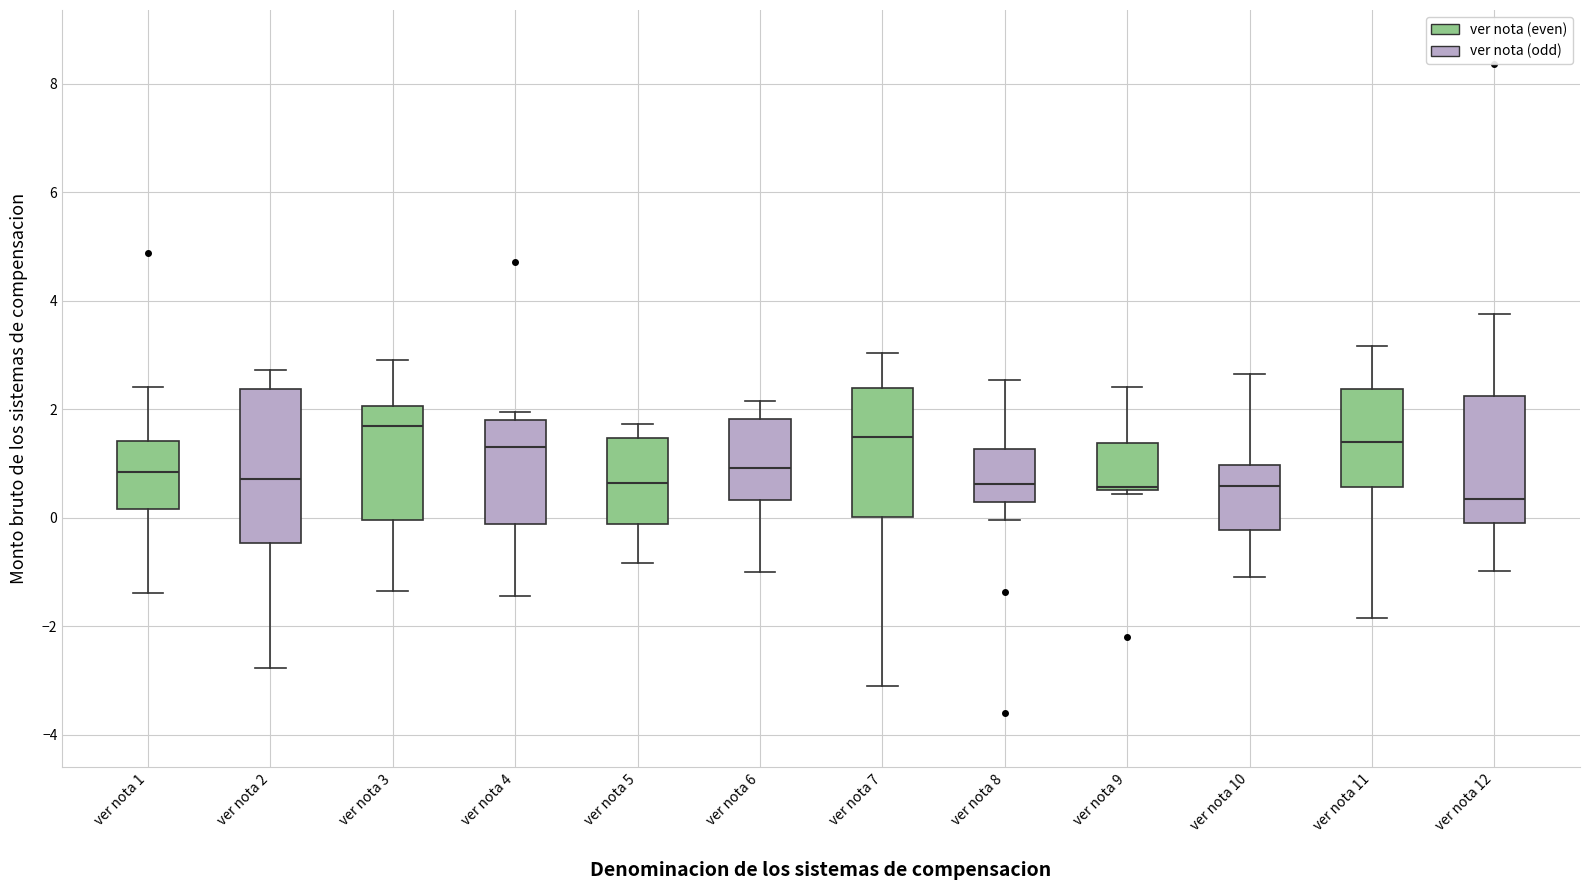

Which box is the tallest, from its lower edge to its upper edge?

ver nota 2